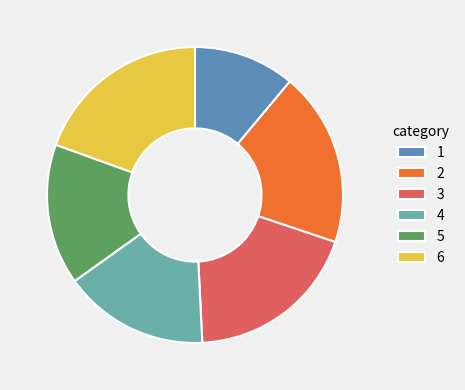

Which slice is the smallest?

1